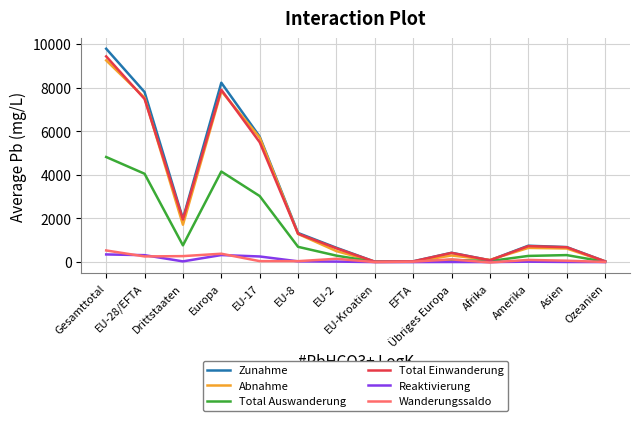

Which label corresponds to the largest value in the chart?

Gesamttotal